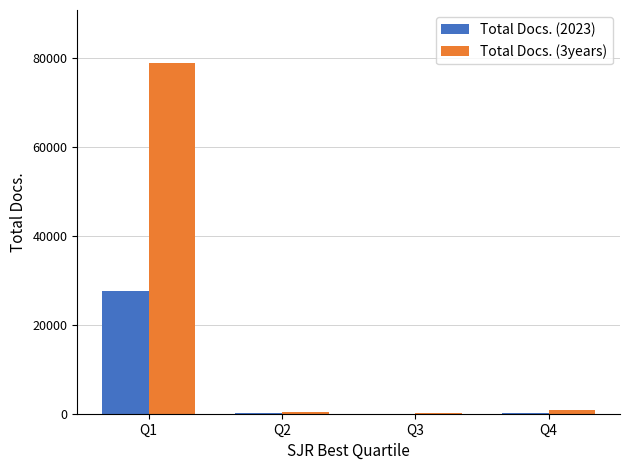

What is the highest value of the Total Docs. (2023) series?

27581